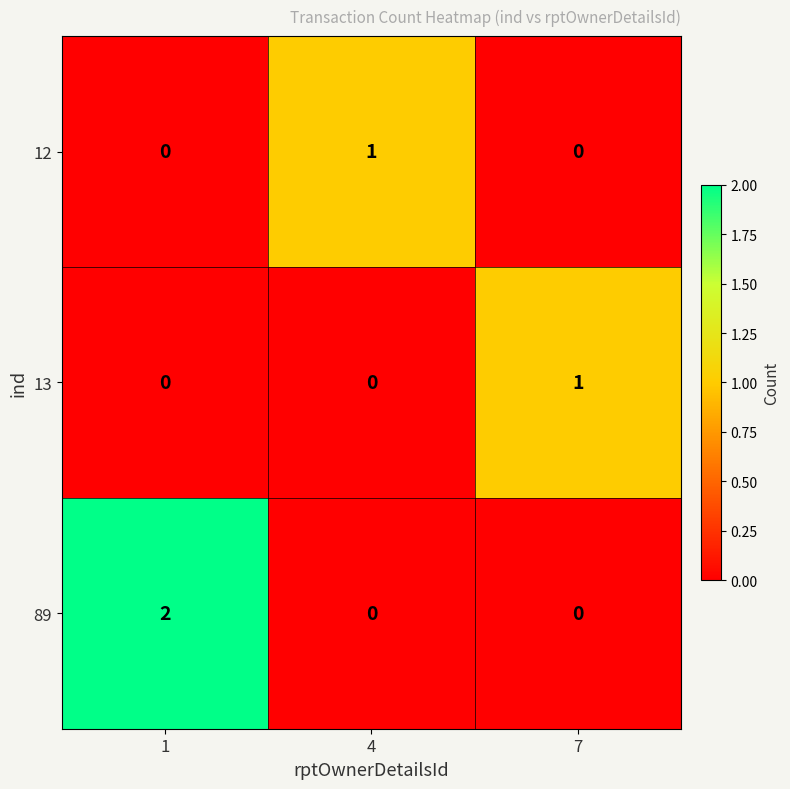

Which category has the highest value in the 12 series?

4